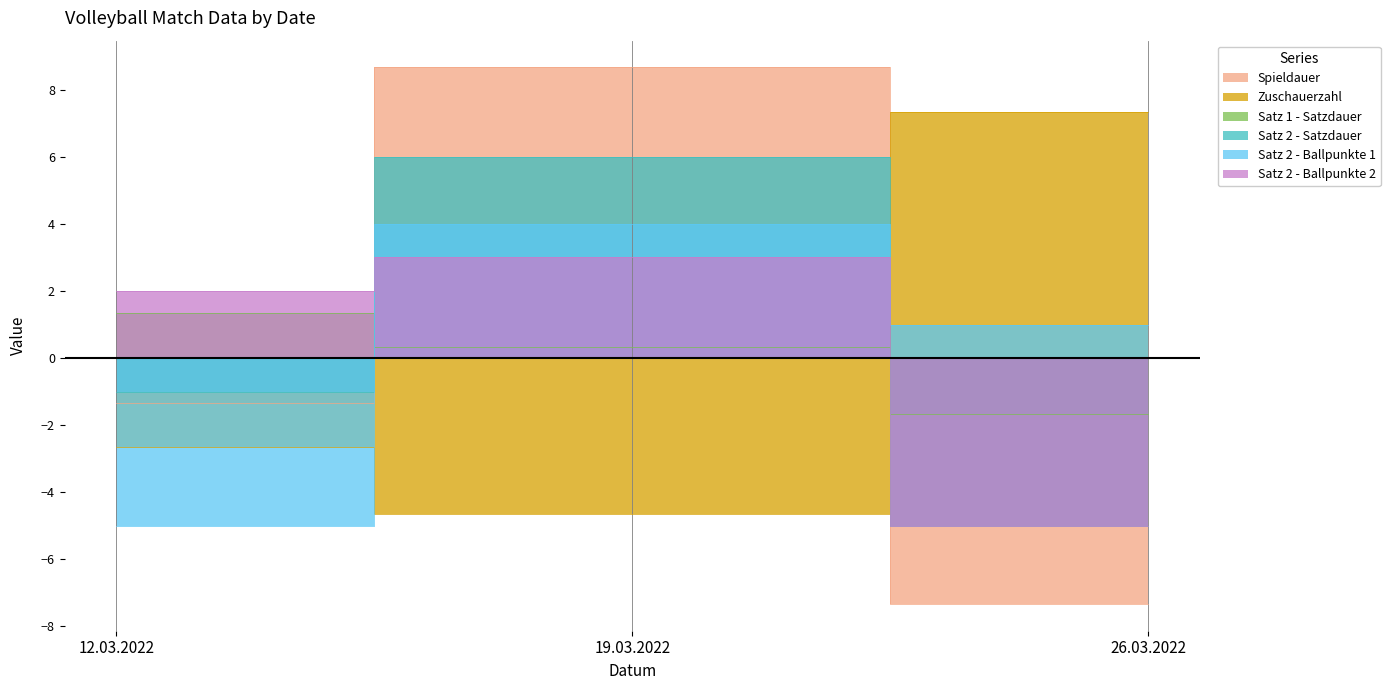

What is the difference between the maximum and second lowest values in the Satz 1 - Satzdauer series?

1.0